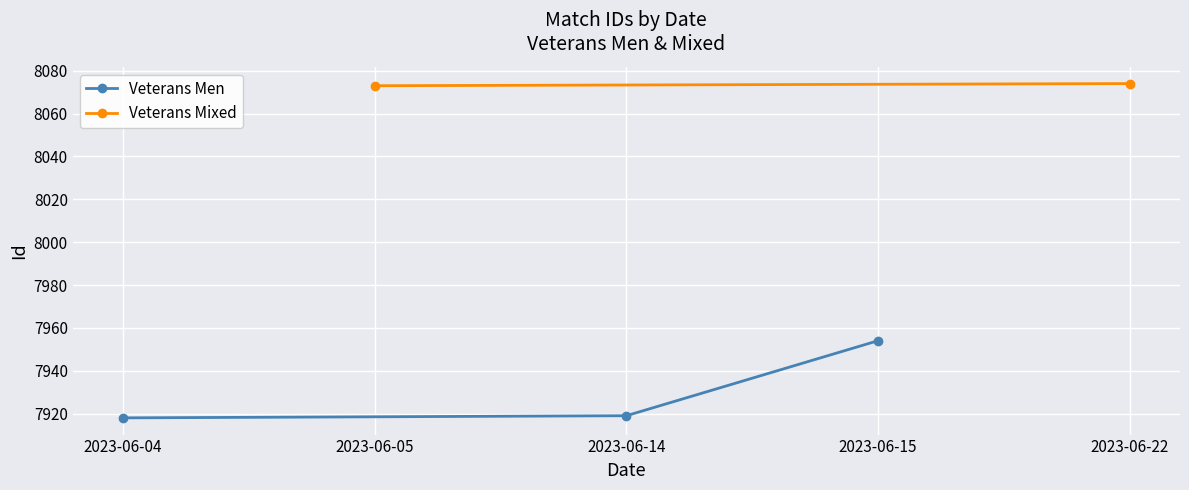

The value of Veterans Men at 2023-06-15 is 7954. True or false?

True